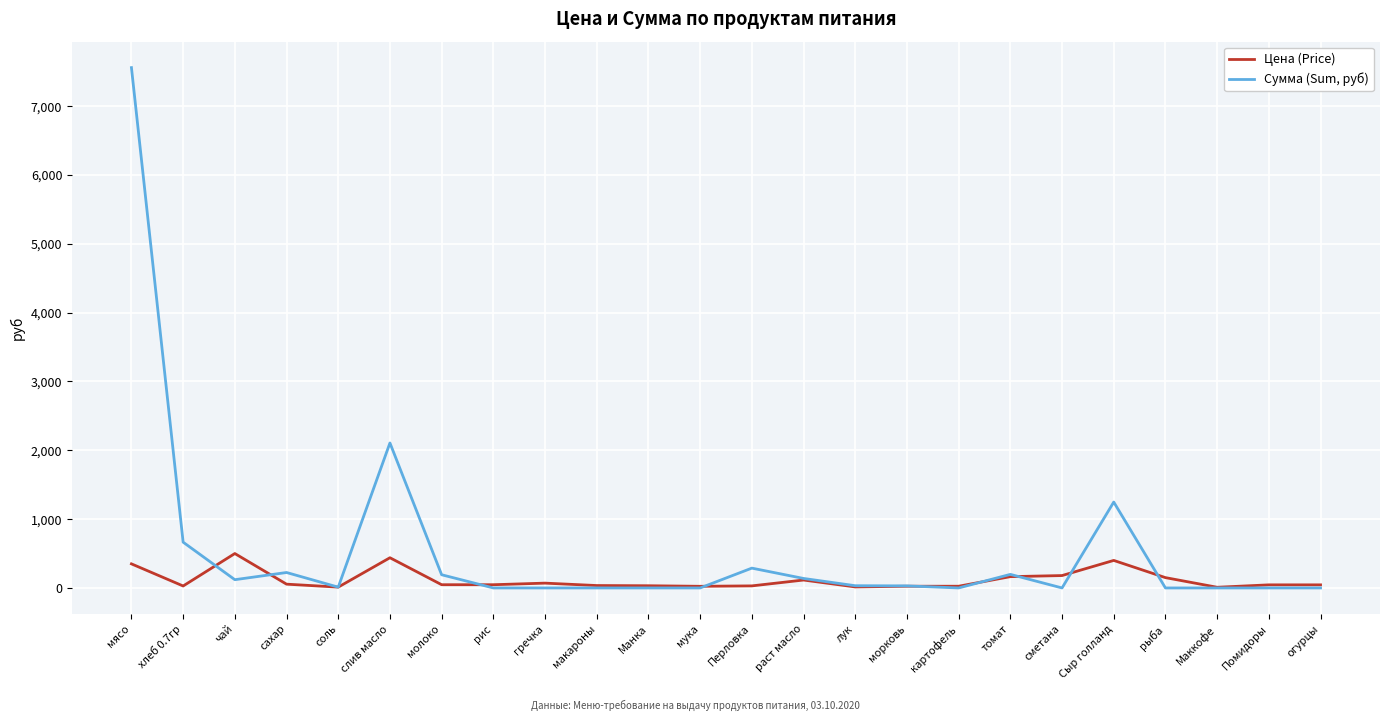

What is the spread (max minus min) of values at рис?

47.0